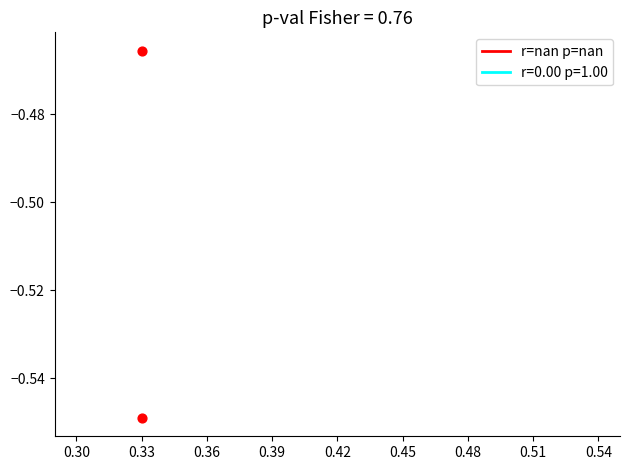

What is the average X value?

0.3